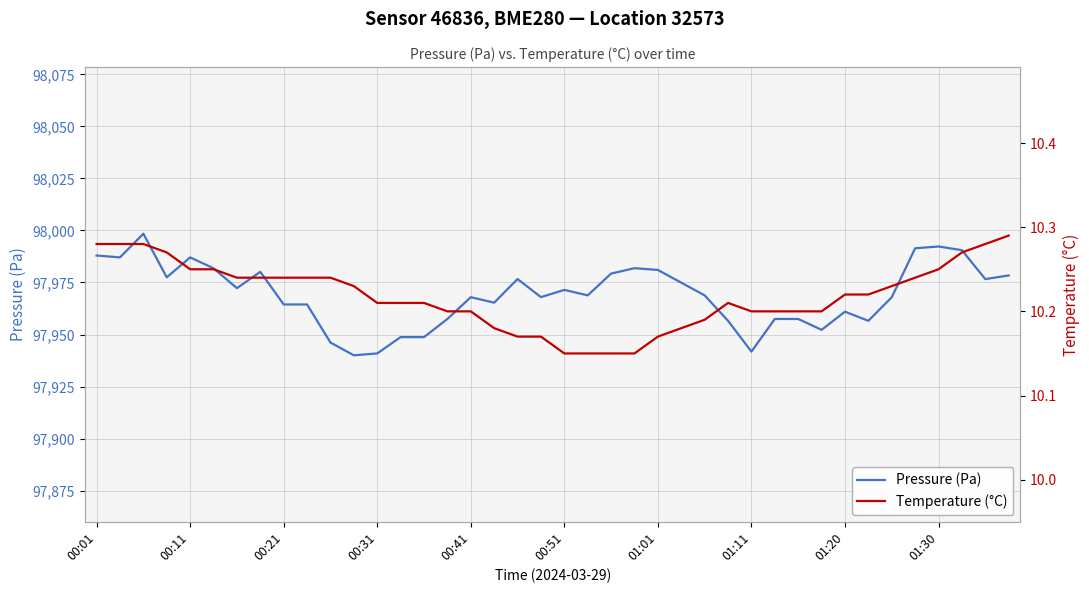

What is the lowest value of the Pressure (Pa) series?

97940.0